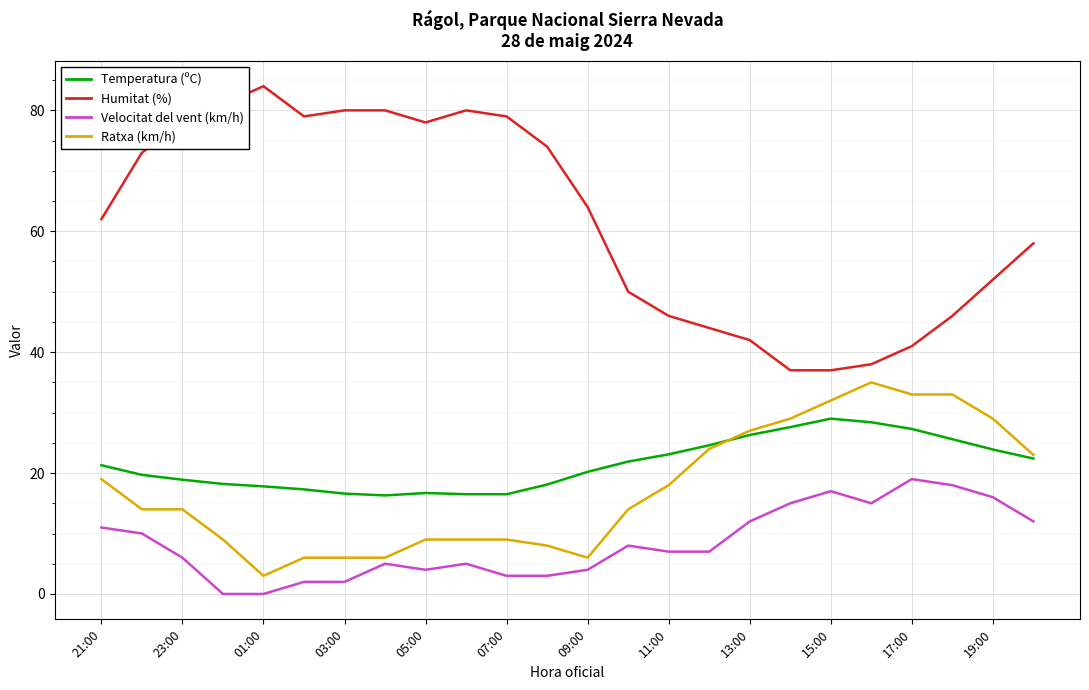

Is this an area chart (filled region under the line)?

No